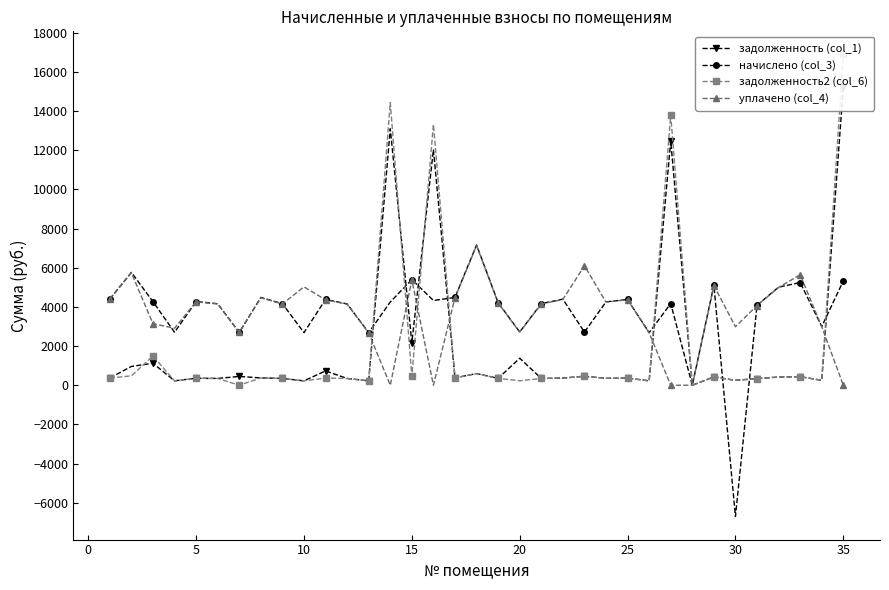

What is the minimum value for начислено (col_3)?

-6703.9